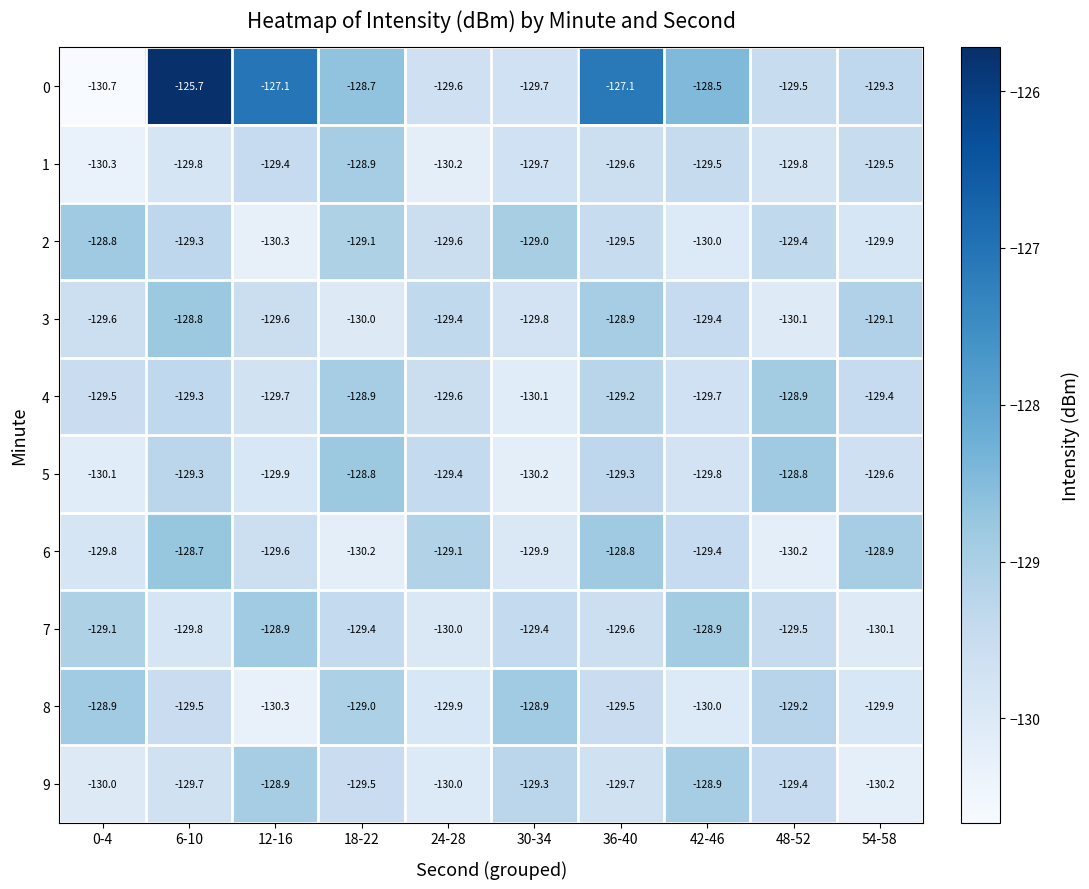

True or false: 9 has a value of -83.2 at 18-22.

False